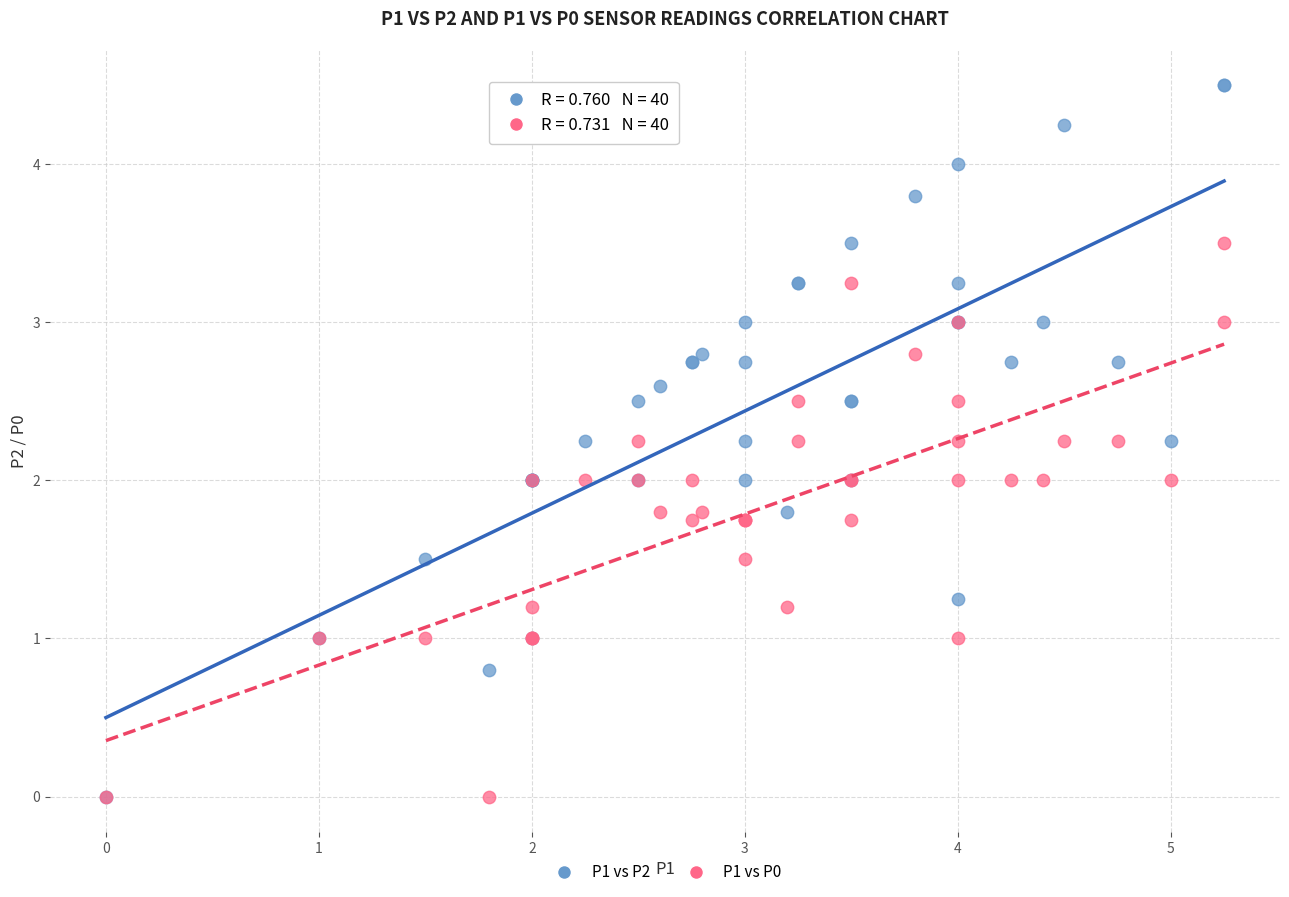

Which series contains the highest Y value?

P1 vs P2